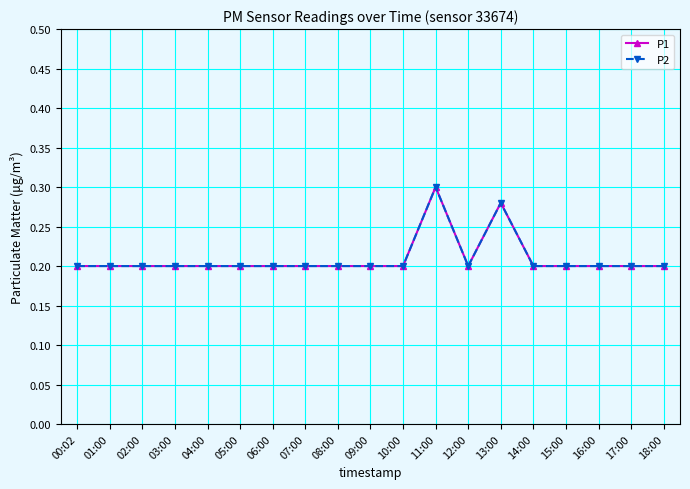

Count the P1 values in the range 0 to 1.

19